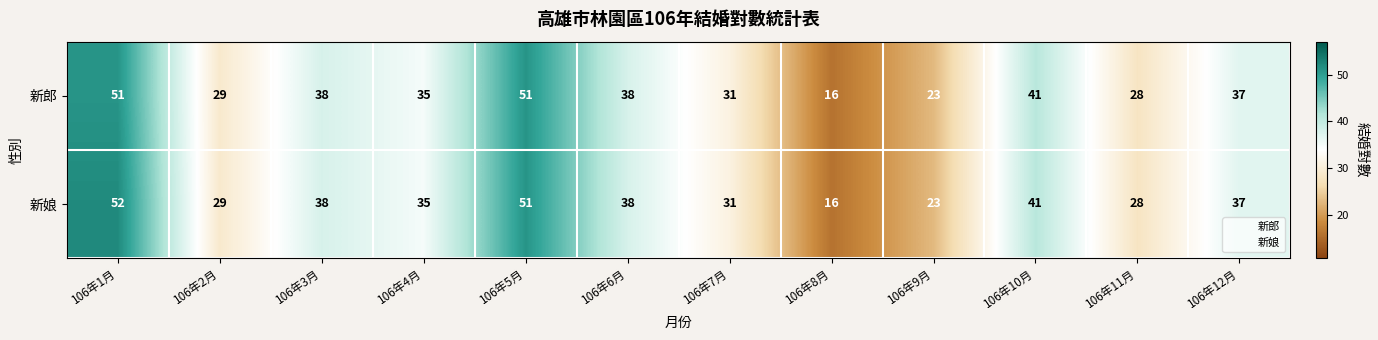

Which series has the largest range (max minus min)?

新娘